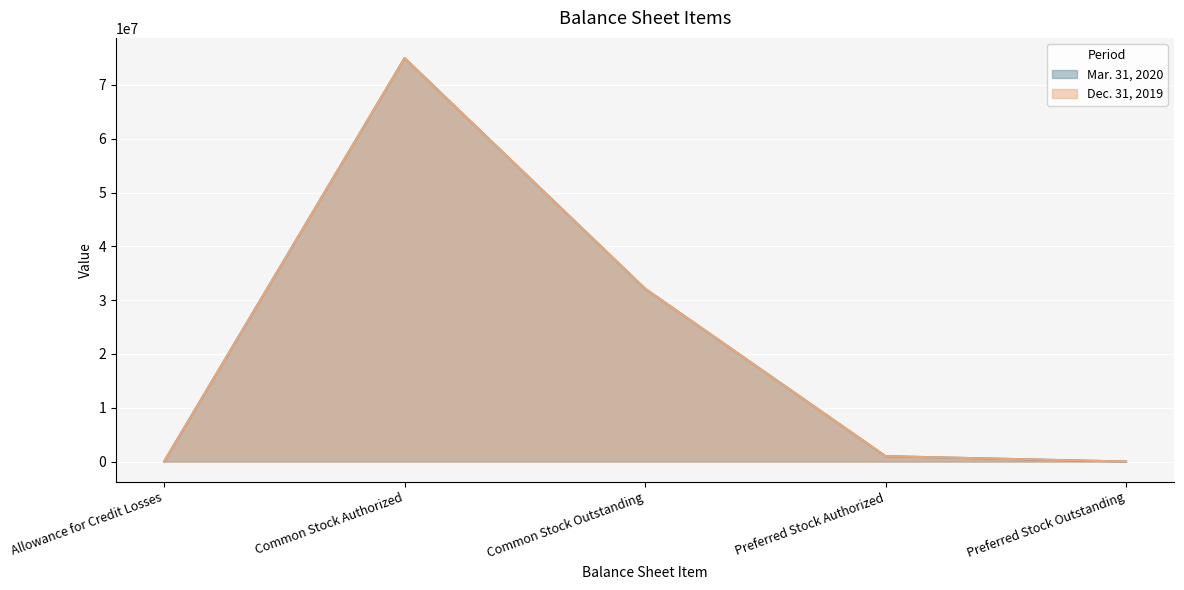

At Preferred Stock Outstanding, list the series in order from largest to smallest.

Mar. 31, 2020, Dec. 31, 2019